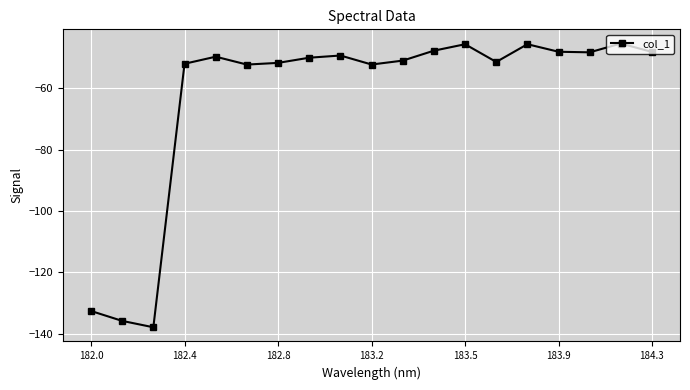

What is the difference between the maximum and minimum values?

92.5